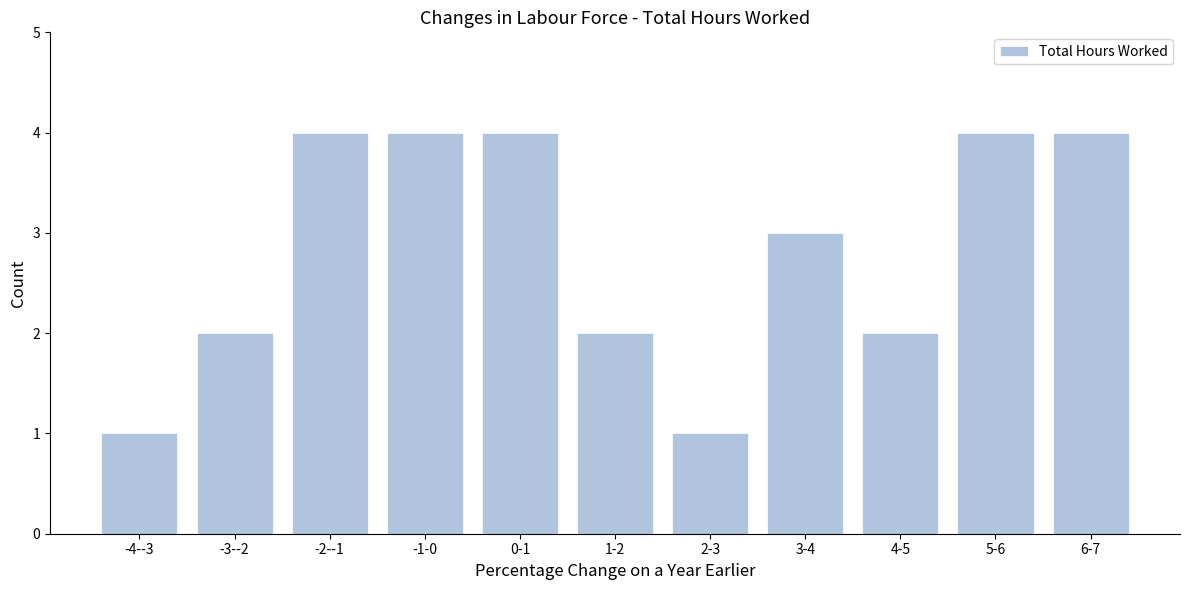

Reading left to right, list all the values displayed in this chart.

1	2	4	4	4	2	1	3	2	4	4